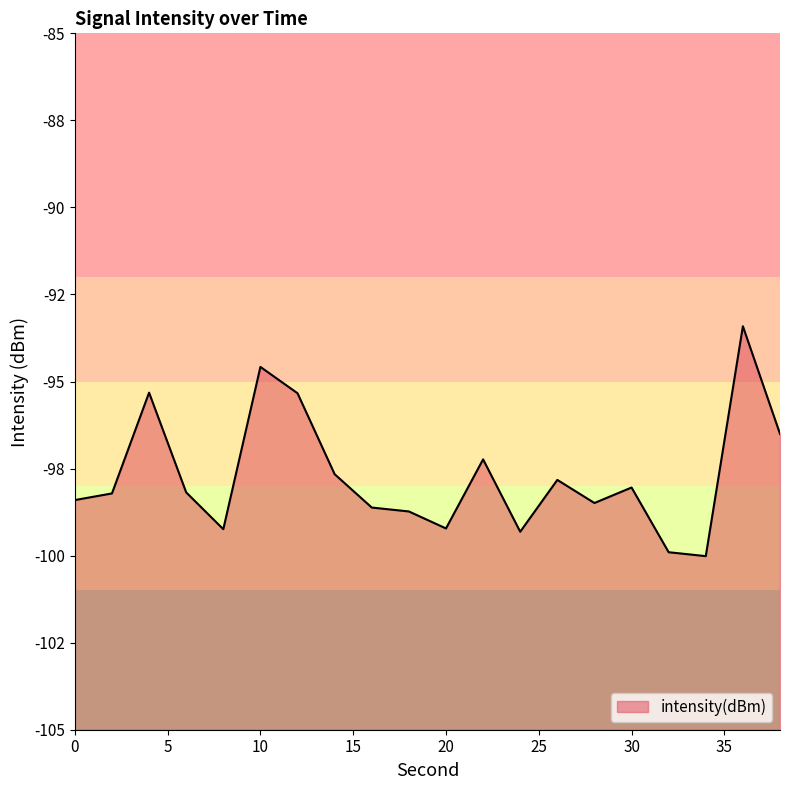

Where is the first local maximum?

4